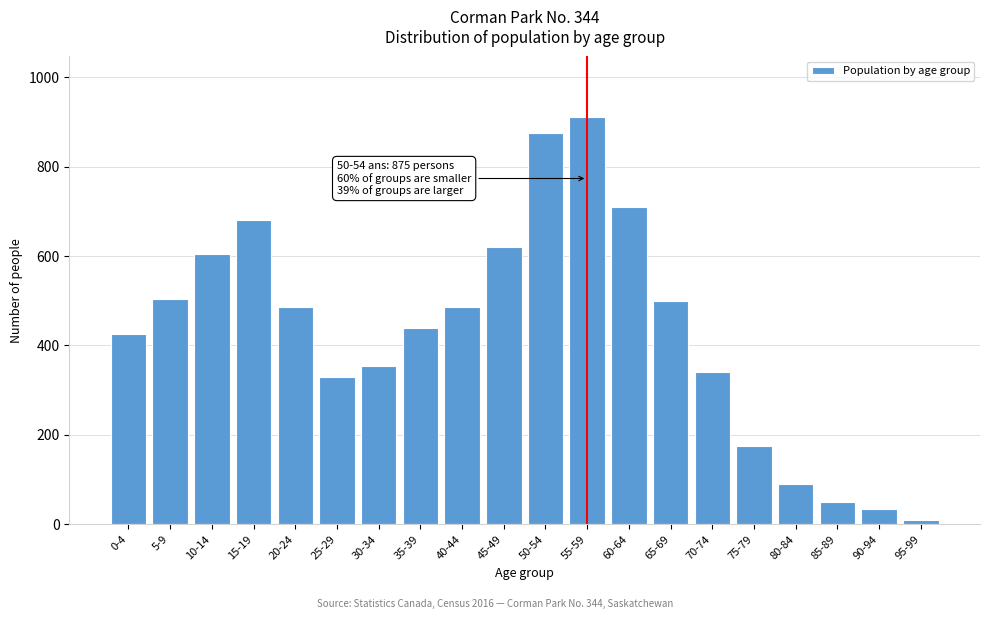

Reading right to left, transcribe all the data shown in this chart.

10	35	50	90	175	340	500	710	910	875	620	485	440	355	330	485	680	605	505	425